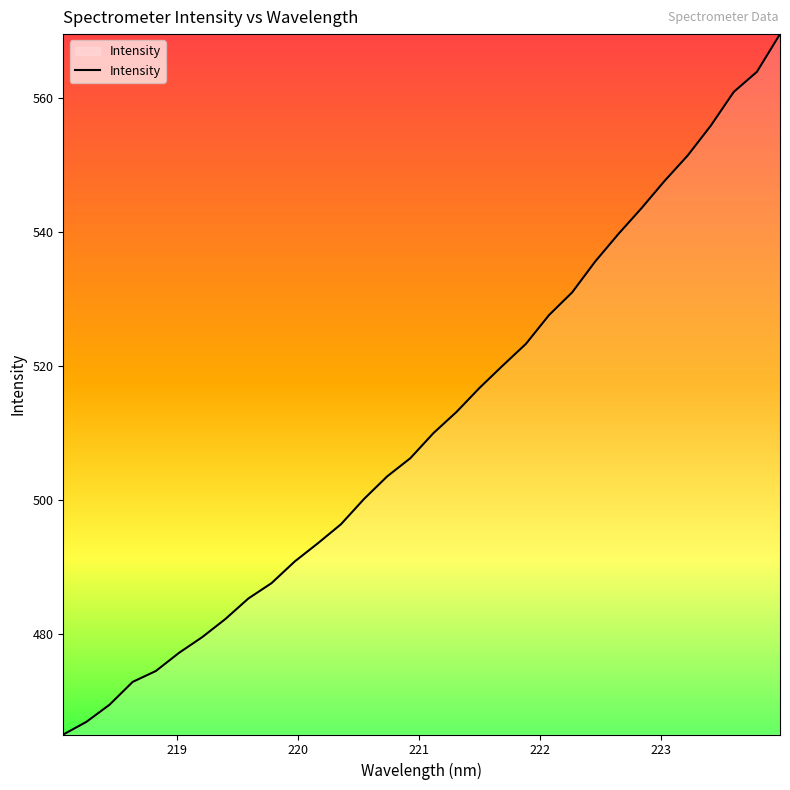

What is the maximum value shown in the chart?

569.6